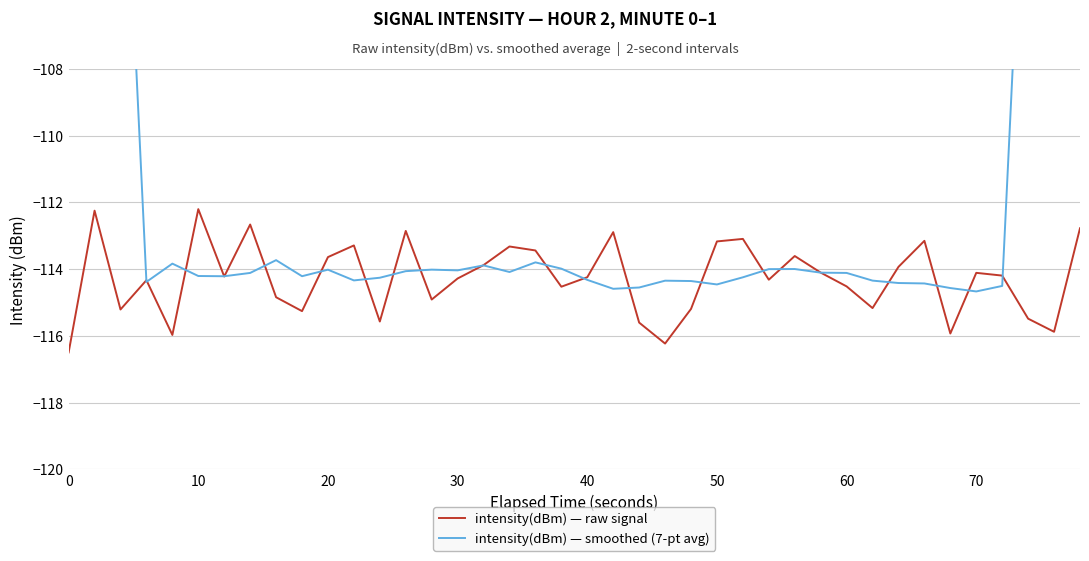

How many values in the intensity(dBm) — smoothed (7-pt avg) series exceed -114?

13